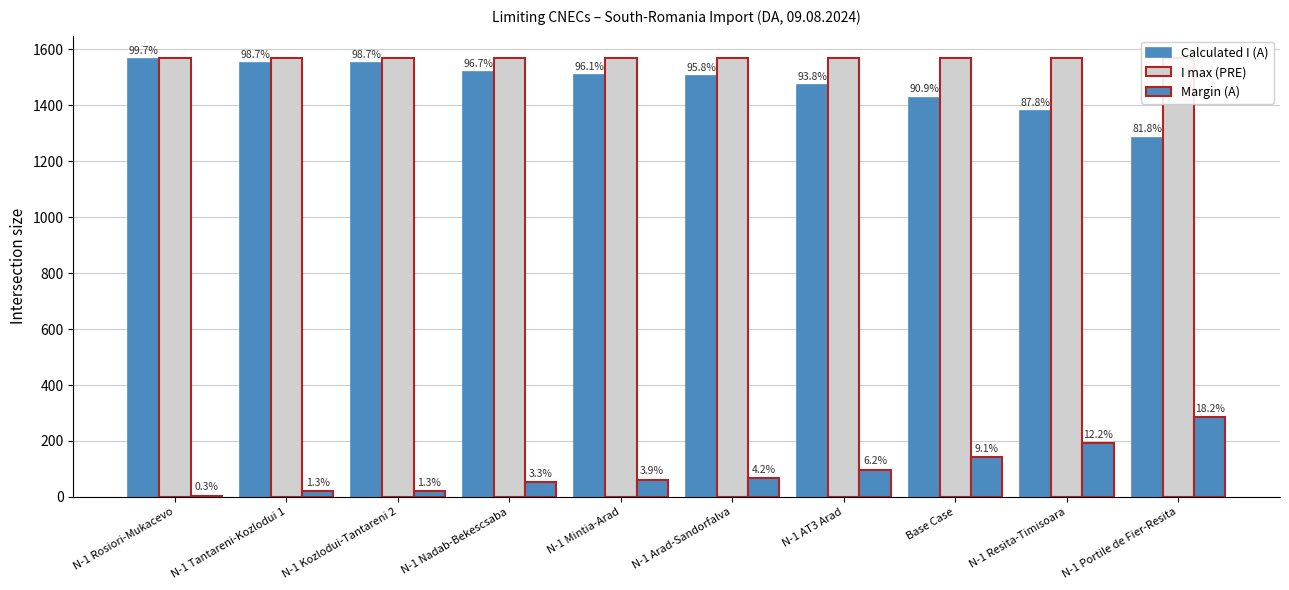

How many data points does each series have?

10